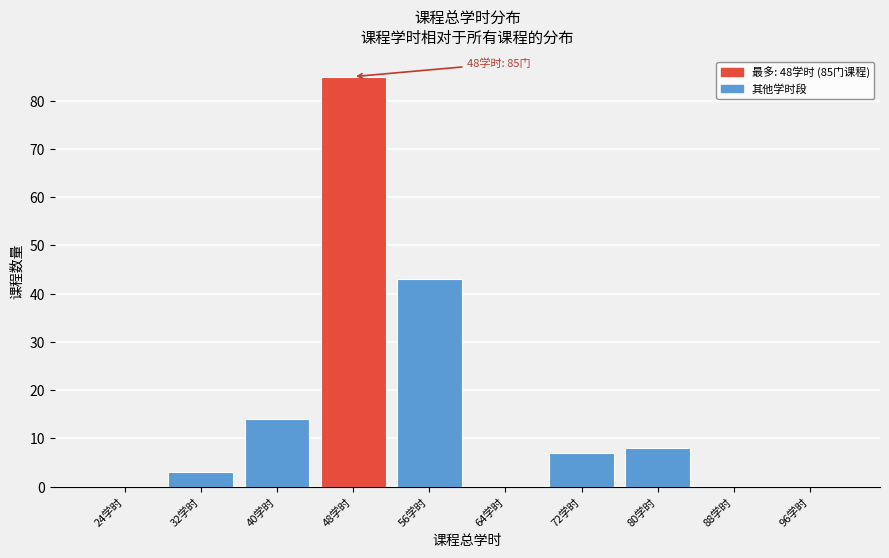

Reading left to right, extract all data points from this chart.

24学时=0	32学时=3	40学时=14	48学时=85	56学时=43	64学时=0	72学时=7	80学时=8	88学时=0	96学时=0